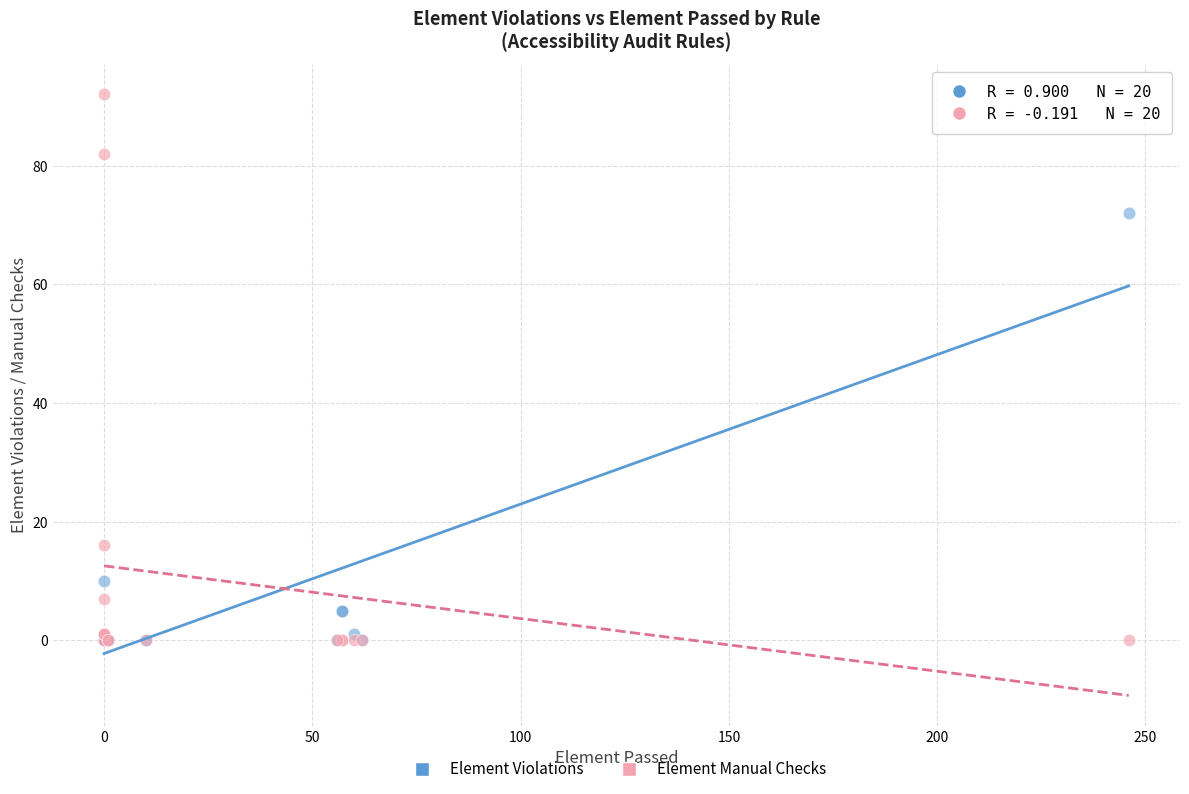

Which series has the widest spread of Y values?

Element Manual Checks